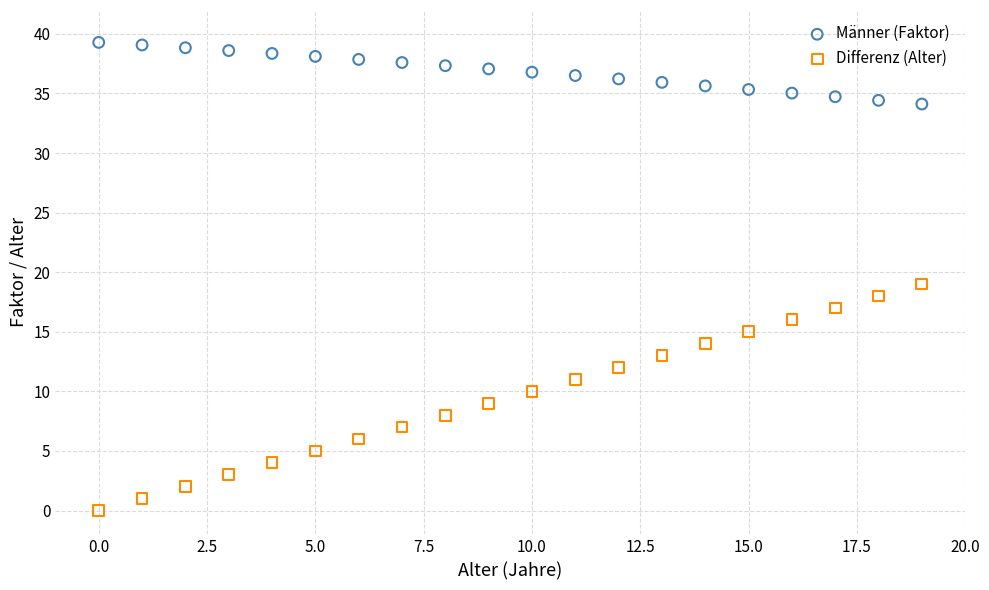

What are all the series names shown in the legend?

Männer (Faktor), Differenz (Alter)